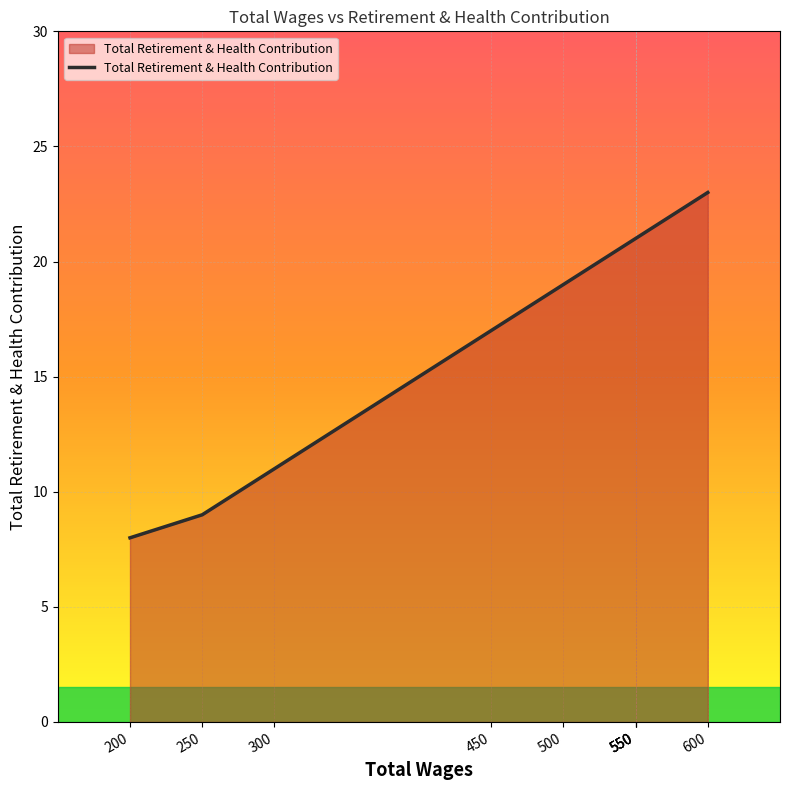

How many lines are shown in the chart?

1